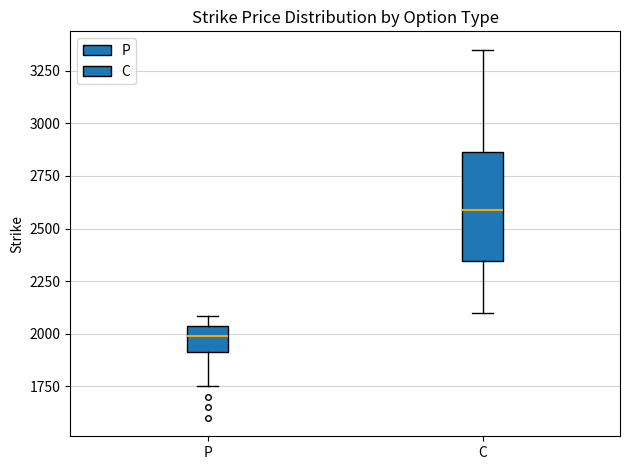

Where is the lower edge of the box for P on the y-axis? The values are not printed on the chart, so give them approximately, as read against the axis.

1900